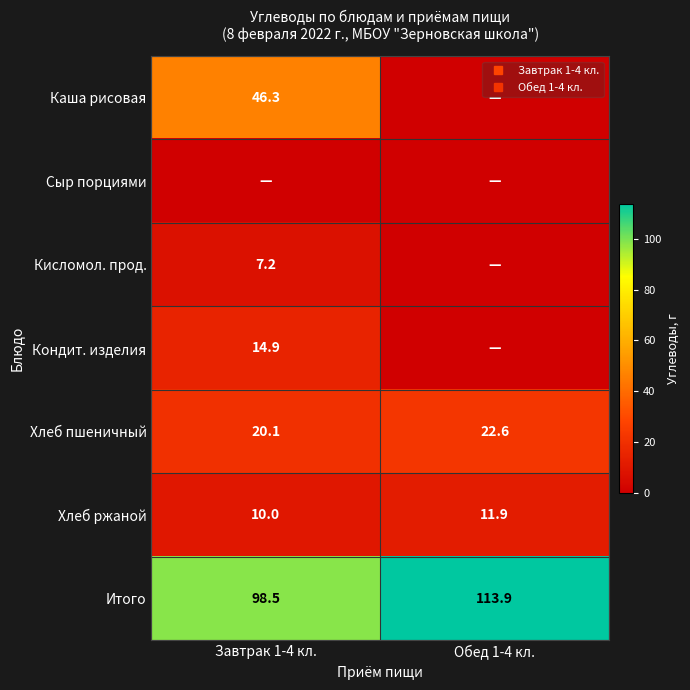

Rank the categories by Каша рисовая value from highest to lowest.

Завтрак 1-4 кл., Обед 1-4 кл.